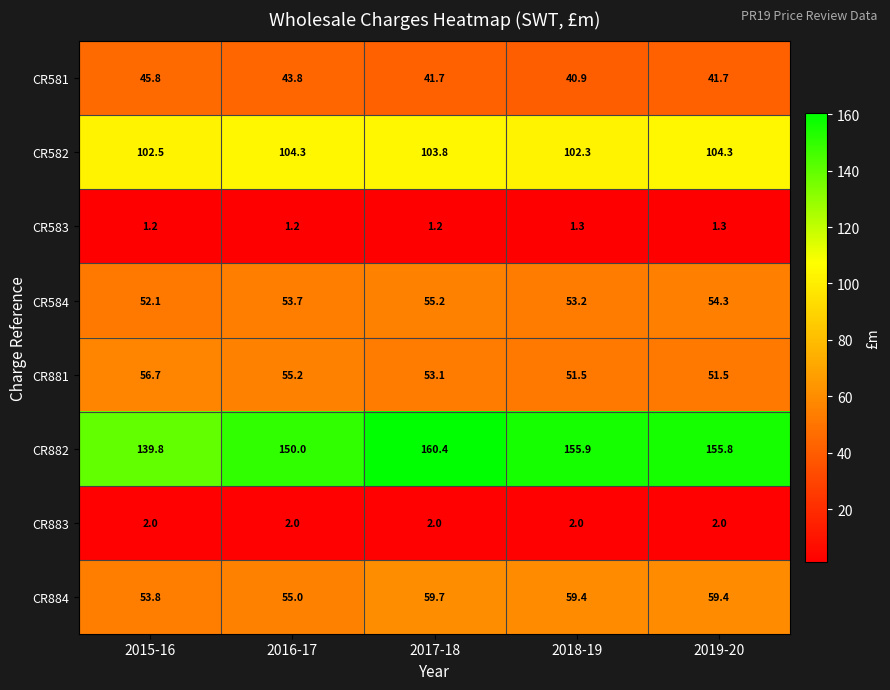

At which label does CR884 first exceed 59?

2017-18